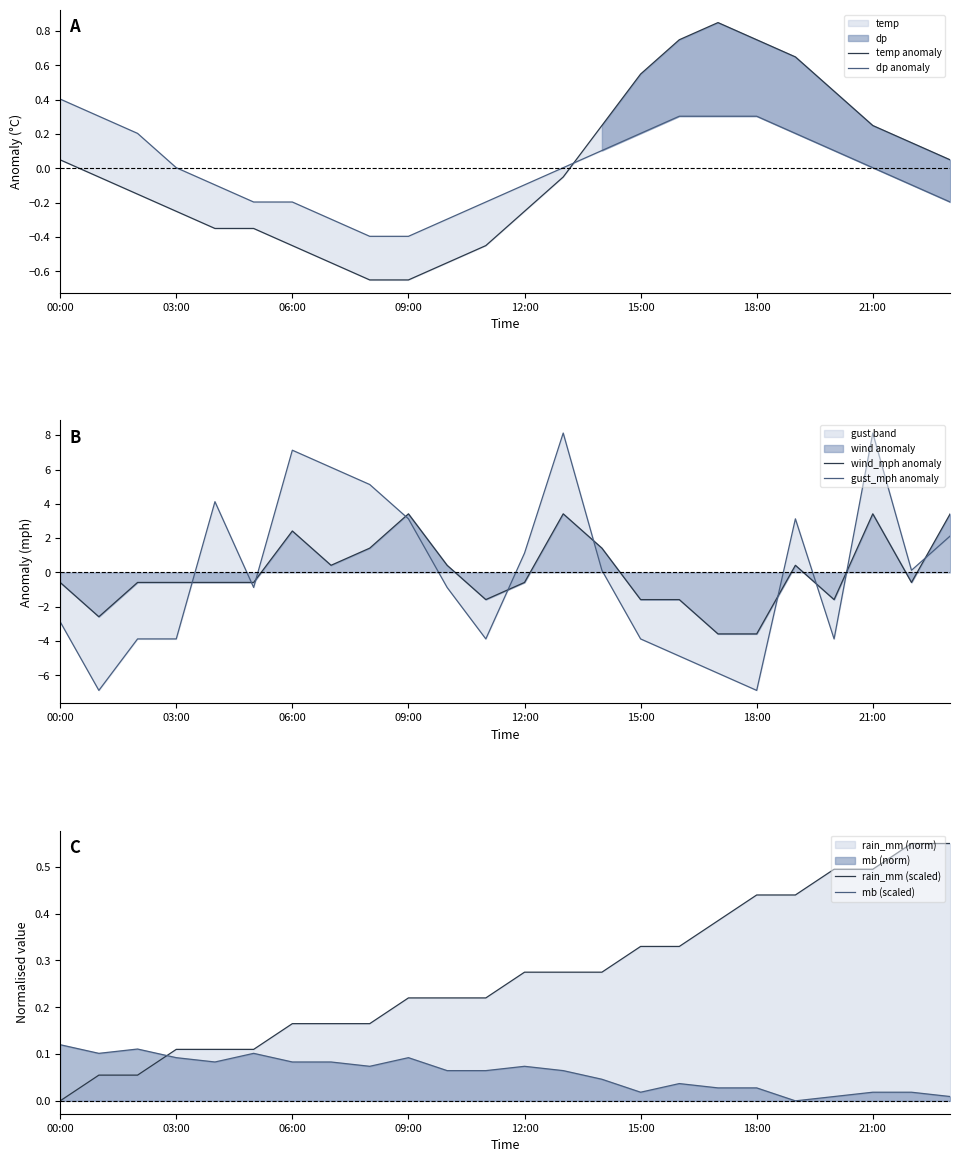

Reading right to left, what are all the values shown in this chart?

temp anomaly: 0.0	0.2	0.2	0.5	0.7	0.8	0.8	0.8	0.5	0.2	-0.0	-0.2	-0.5	-0.5	-0.7	-0.7	-0.5	-0.5	-0.3	-0.3	-0.2	-0.2	-0.0	0.0
dp anomaly: -0.2	-0.1	0.0	0.1	0.2	0.3	0.3	0.3	0.2	0.1	0.0	-0.1	-0.2	-0.3	-0.4	-0.4	-0.3	-0.2	-0.2	-0.1	0.0	0.2	0.3	0.4
wind_mph anomaly: 3.4	-0.6	3.4	-1.6	0.4	-3.6	-3.6	-1.6	-1.6	1.4	3.4	-0.6	-1.6	0.4	3.4	1.4	0.4	2.4	-0.6	-0.6	-0.6	-0.6	-2.6	-0.6
gust_mph anomaly: 2.1	0.1	8.1	-3.9	3.1	-6.9	-5.9	-4.9	-3.9	0.1	8.1	1.1	-3.9	-0.9	3.1	5.1	6.1	7.1	-0.9	4.1	-3.9	-3.9	-6.9	-2.9
rain_mm (scaled): 0.5	0.5	0.5	0.5	0.4	0.4	0.4	0.3	0.3	0.3	0.3	0.3	0.2	0.2	0.2	0.2	0.2	0.2	0.1	0.1	0.1	0.1	0.1	0.0
mb (scaled): 0.0	0.0	0.0	0.0	0.0	0.0	0.0	0.0	0.0	0.0	0.1	0.1	0.1	0.1	0.1	0.1	0.1	0.1	0.1	0.1	0.1	0.1	0.1	0.1